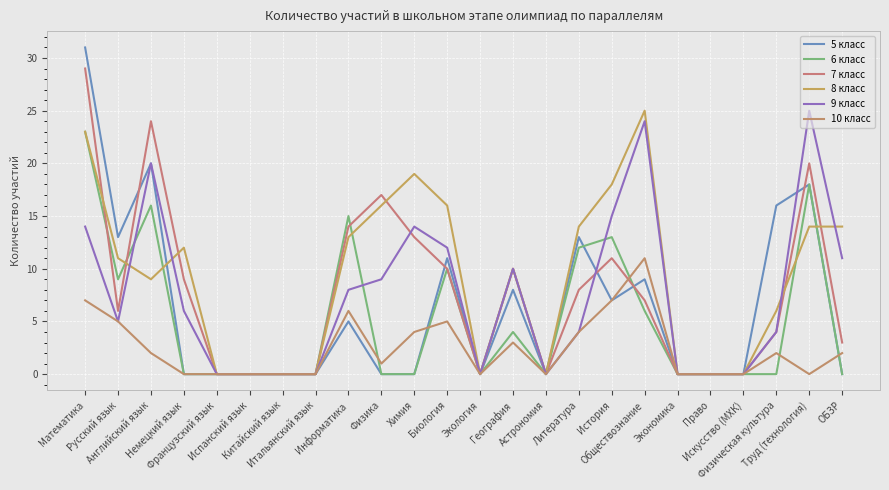

Is it true that 8 класс equals 0 at Итальянский язык?

True